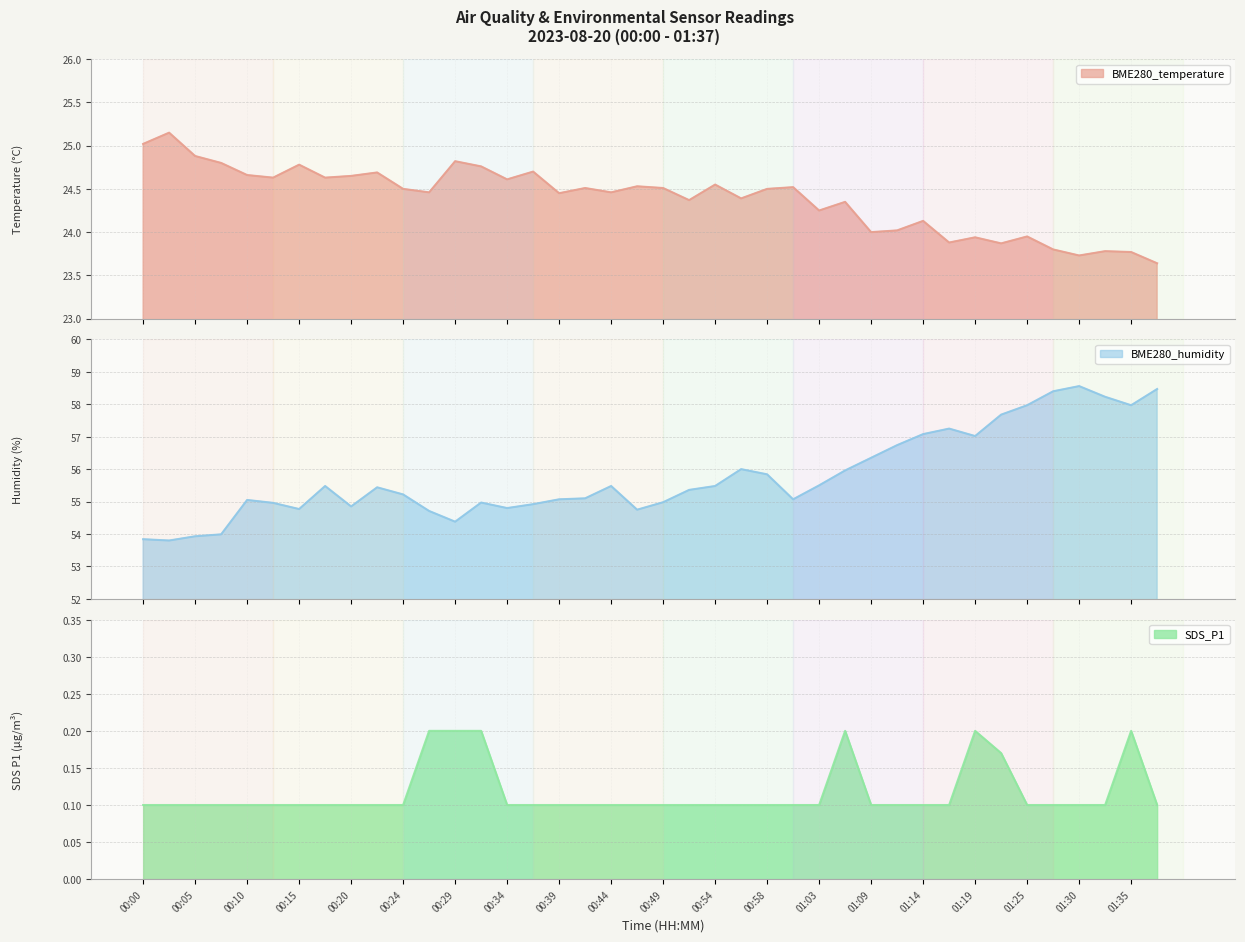

True or false: SDS_P1 has a value of 0.0 at 01:09.

False